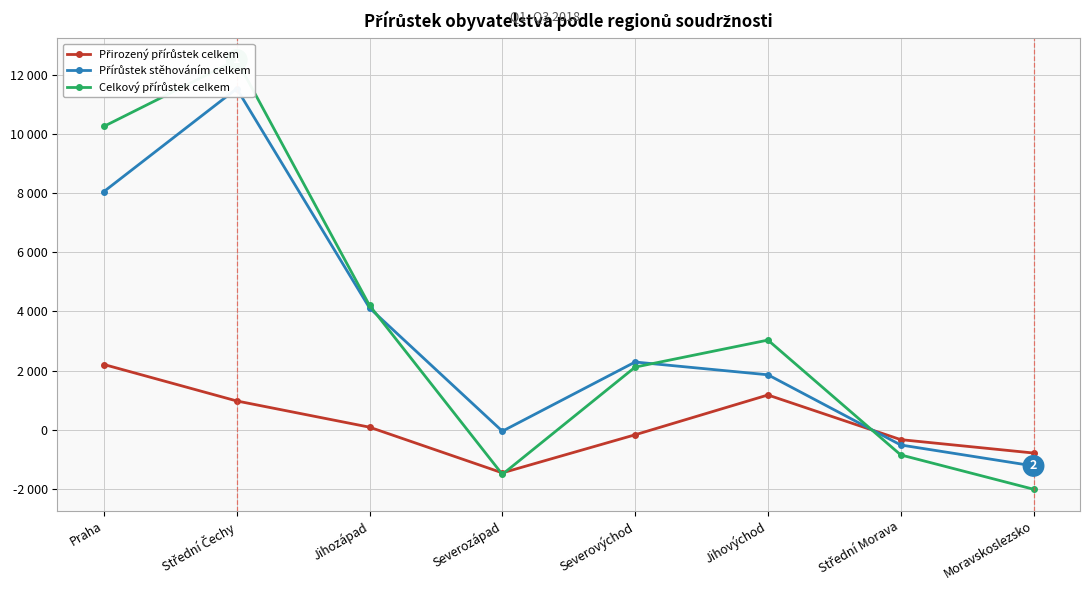

What is the sum of all Přírůstek stěhováním celkem values?

26060